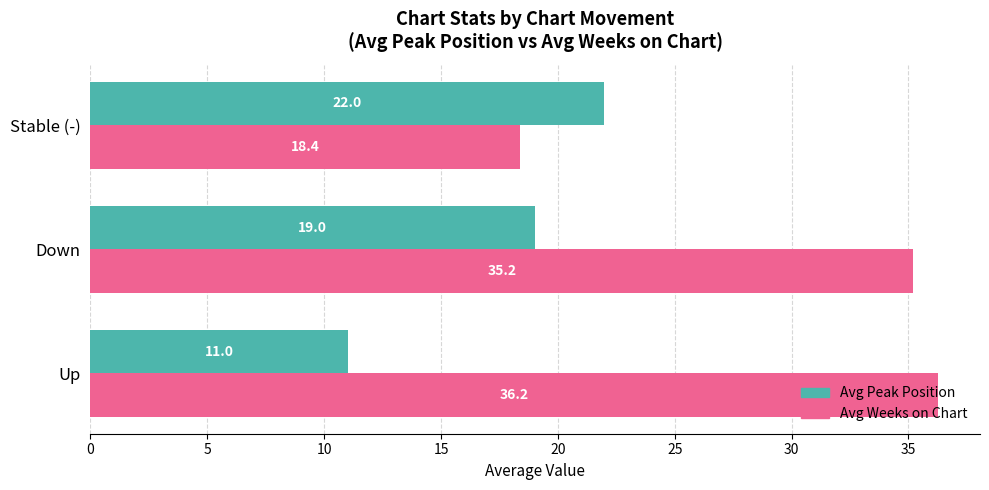

Between Up and Stable (-), which series saw the biggest shift?

Avg Weeks on Chart